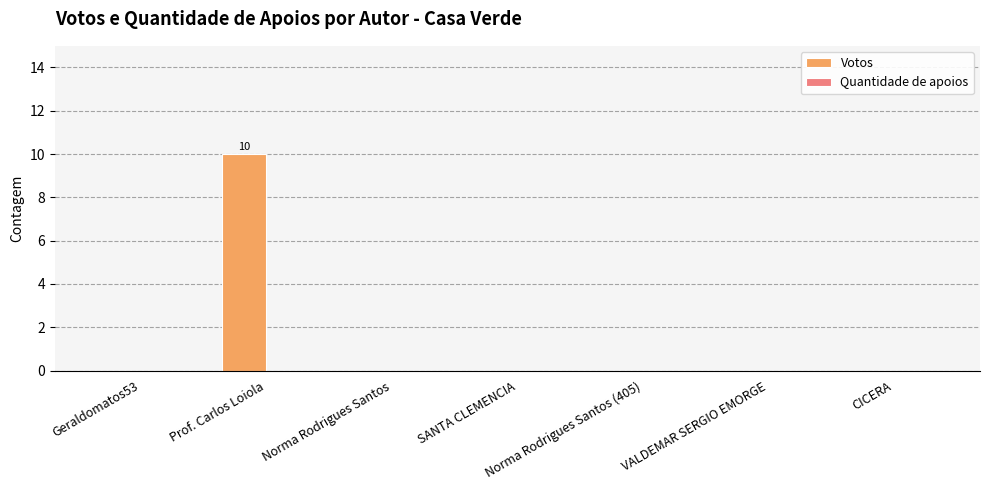

The chart shows a value of 6 at CICERA. True or false?

False